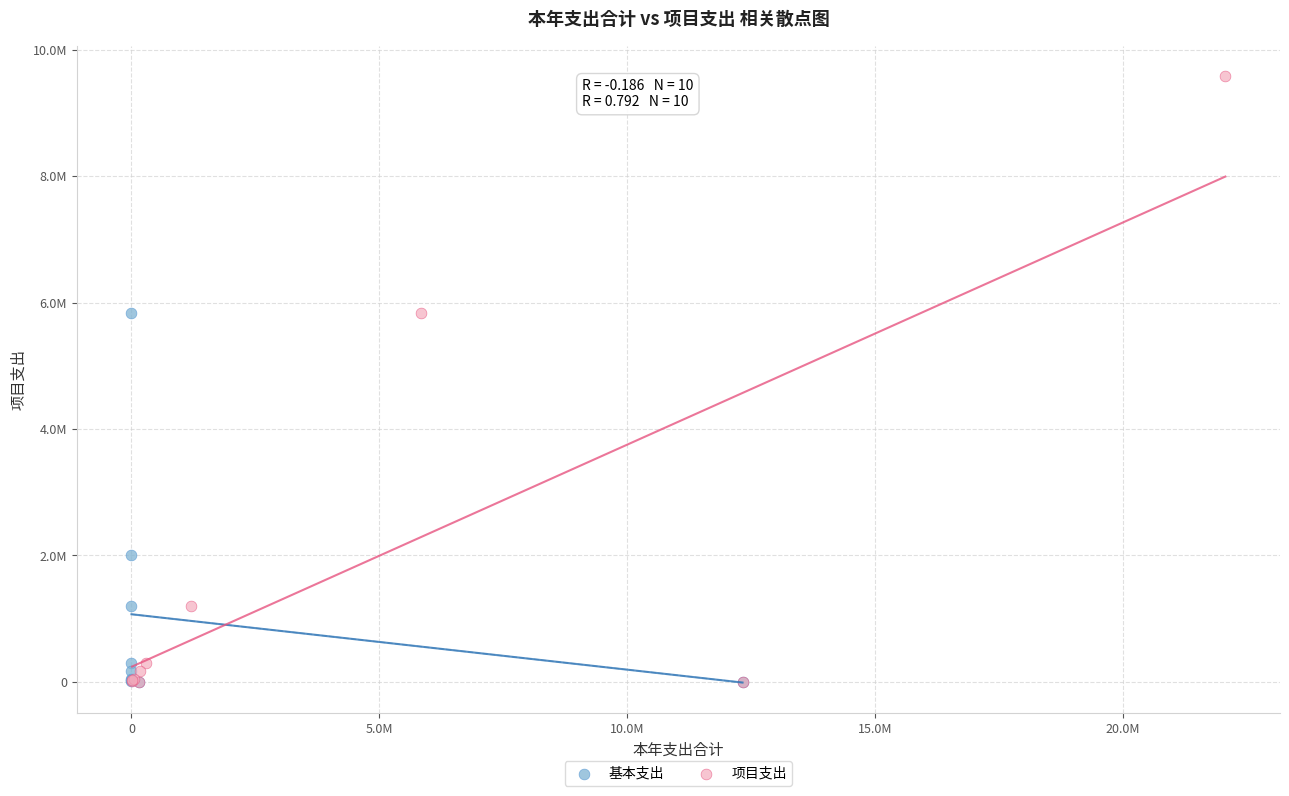

What are all the series names shown in the legend?

基本支出, 项目支出